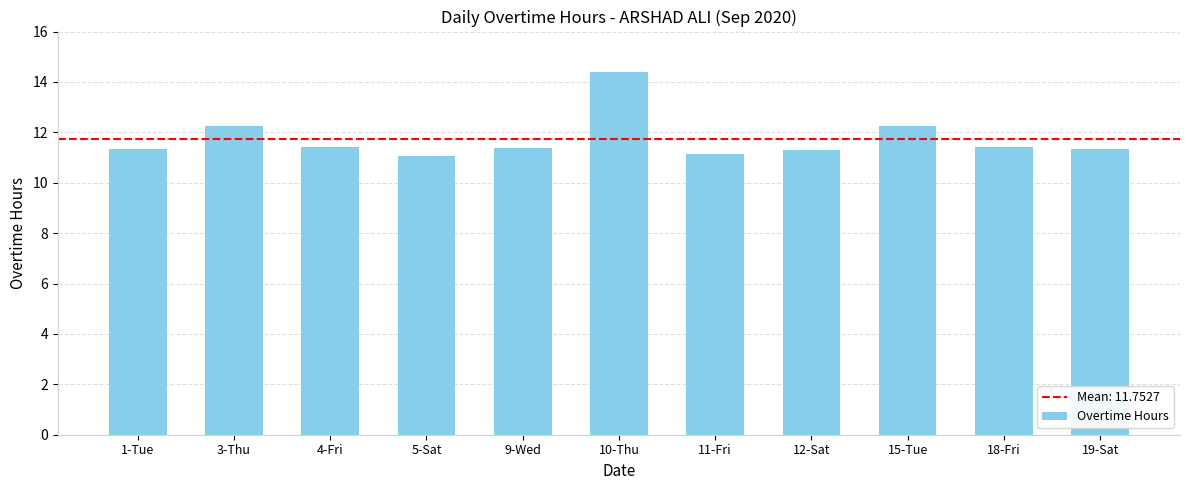

Are the bars grouped side by side (vs. stacked)?

No